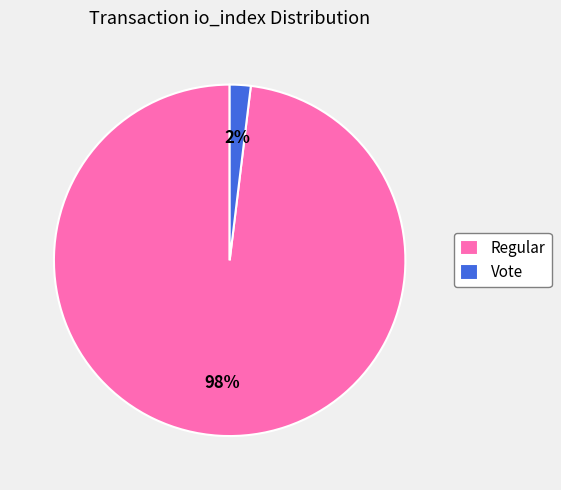

The Regular slice represents 93% of the pie. True or false?

False